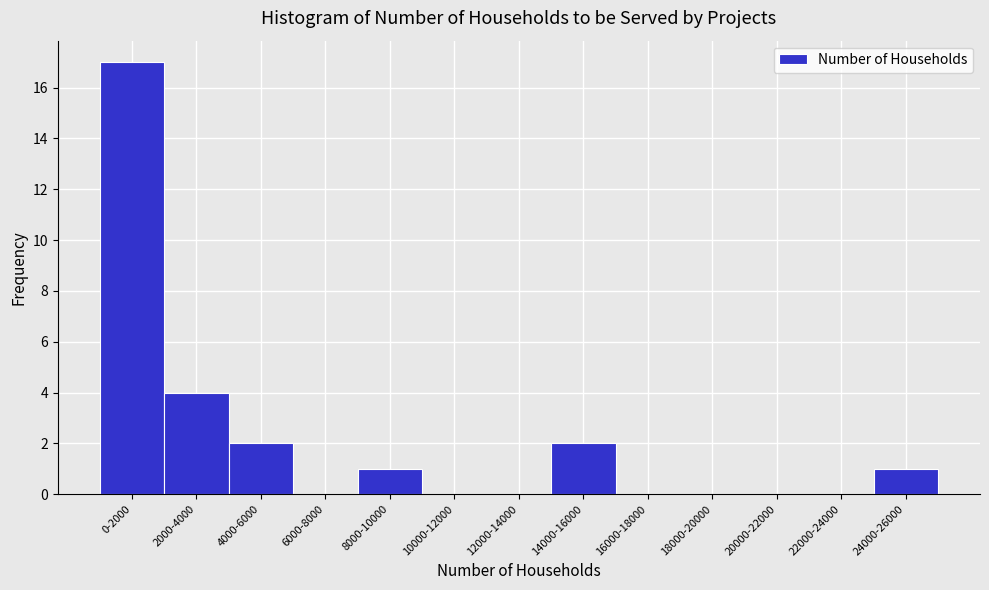

Reading left to right, transcribe all the data shown in this chart.

0-2000=17	2000-4000=4	4000-6000=2	6000-8000=0	8000-10000=1	10000-12000=0	12000-14000=0	14000-16000=2	16000-18000=0	18000-20000=0	20000-22000=0	22000-24000=0	24000-26000=1